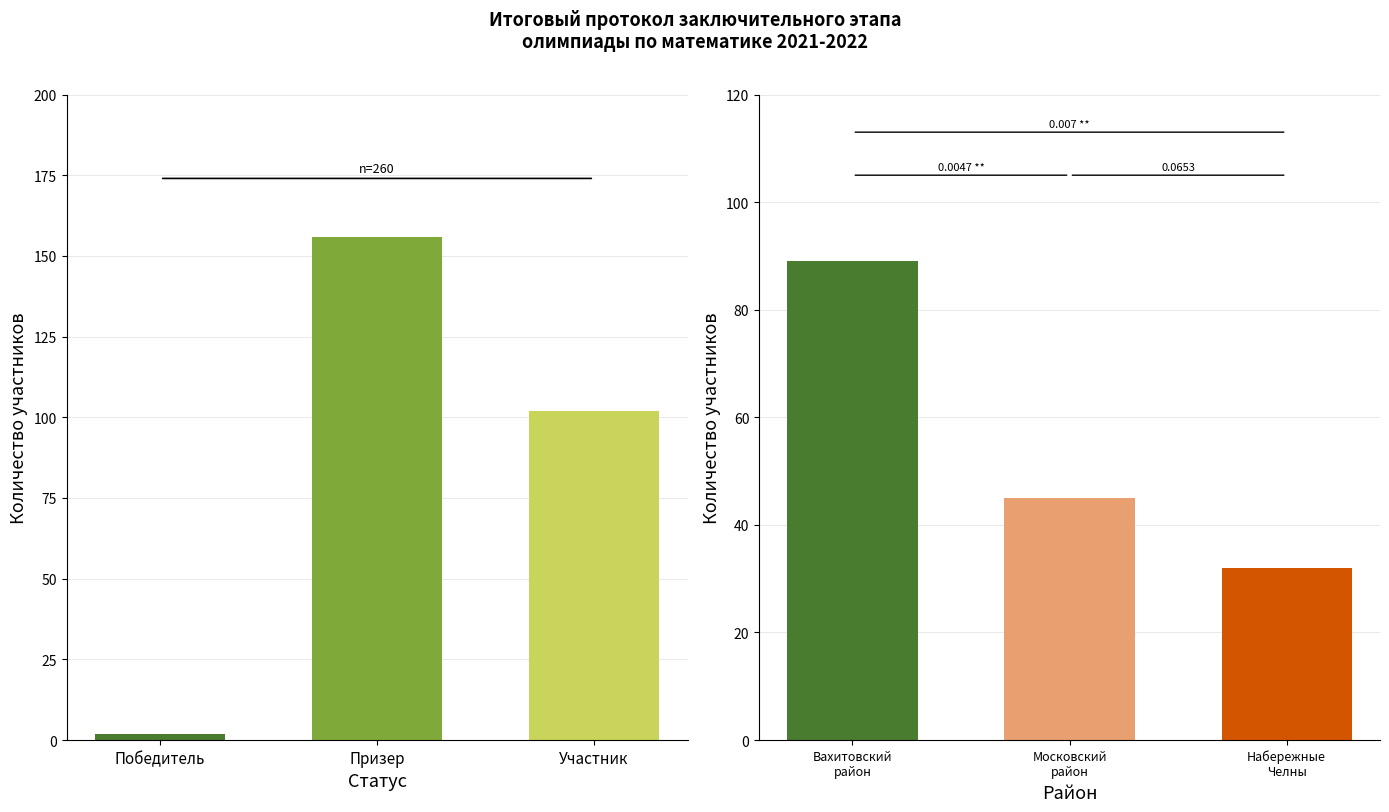

True or false: the data shows 2 at Победитель.

True